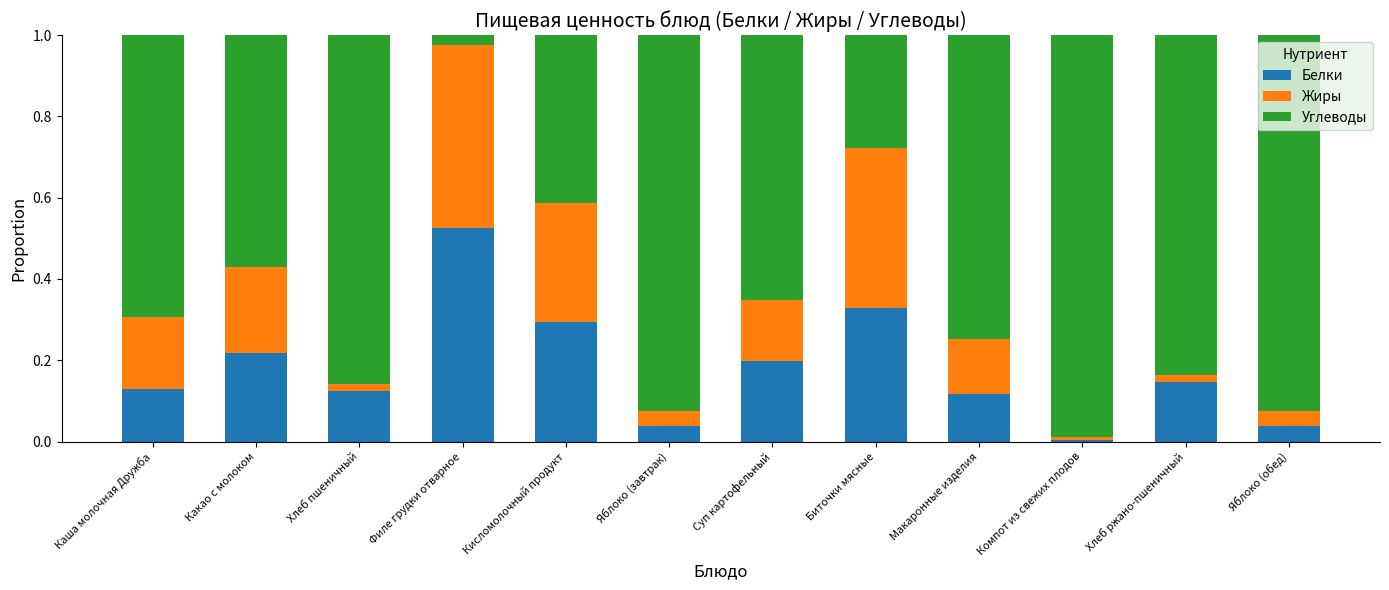

Is it true that Белки equals 0.1 at Яблоко (завтрак)?

False